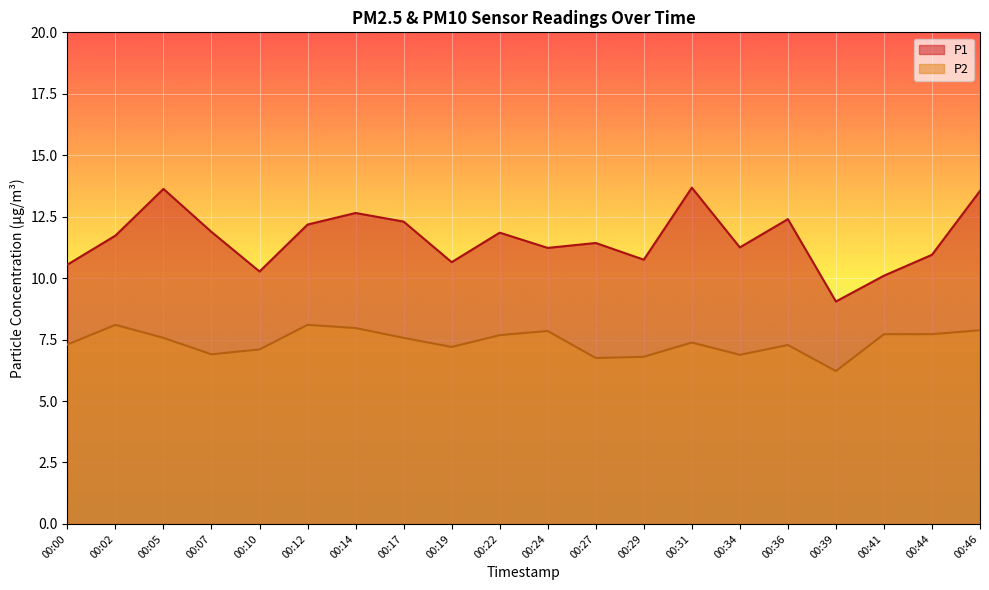

The value of P2 at 00:22 is 13.1. True or false?

False